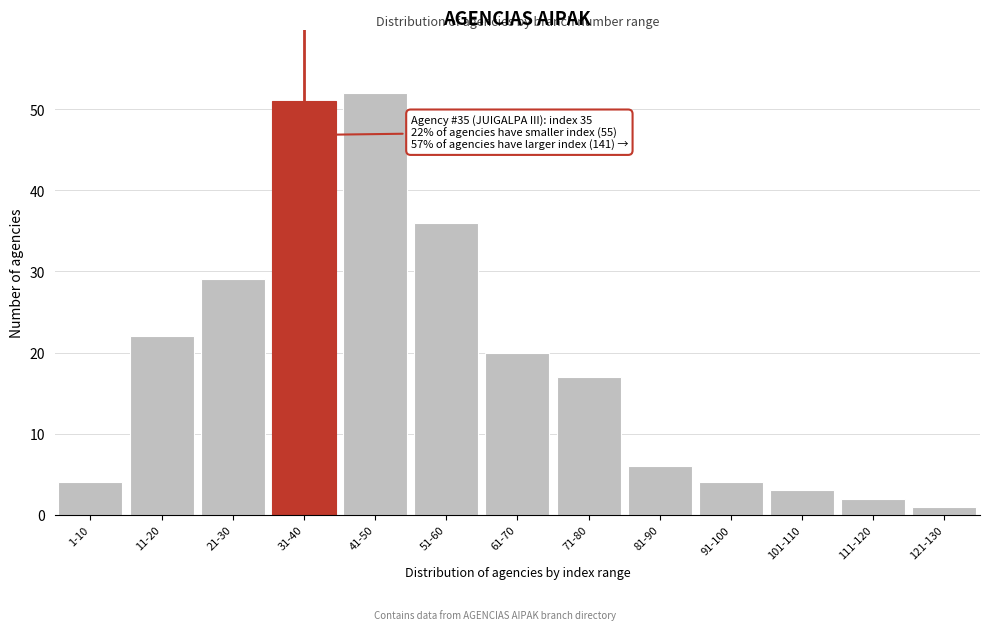

Reading left to right, extract all data points from this chart.

4	22	29	51	52	36	20	17	6	4	3	2	1